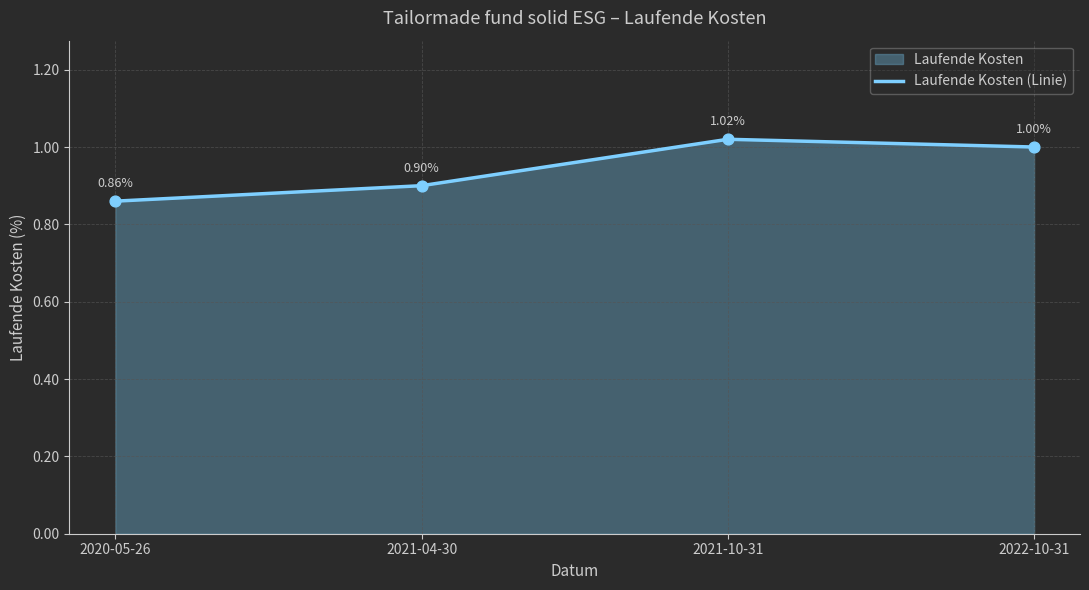

What is the change in value from 2020-05-26 to 2021-10-31?

+0.2